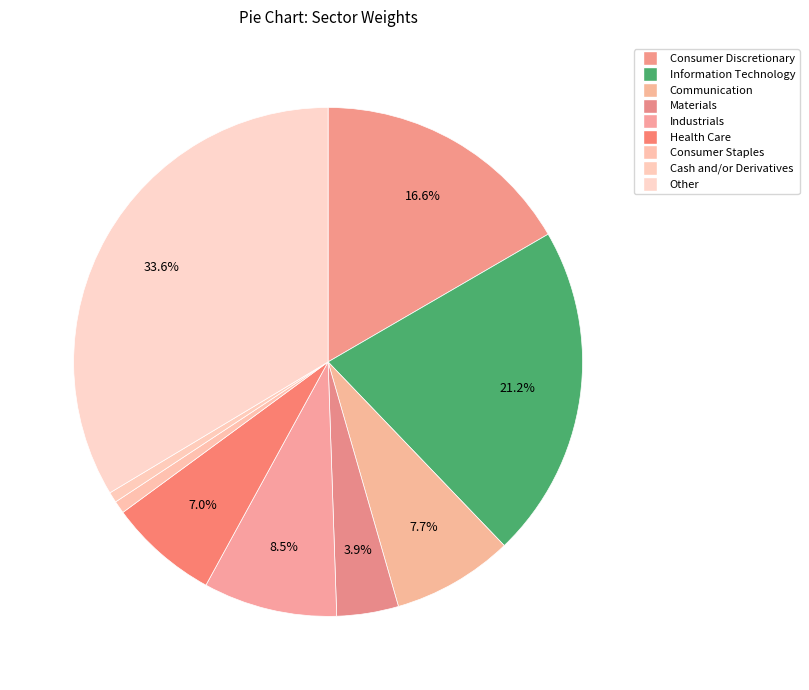

Does Consumer Staples represent more than half of the total?

No